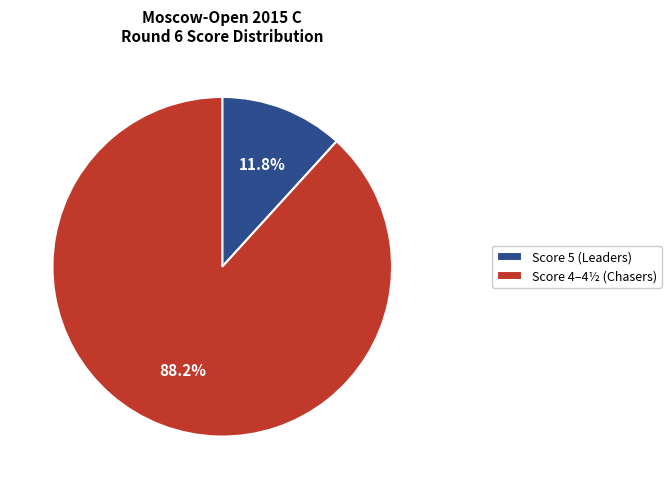

What is the largest slice in the pie chart?

Score 4–4½ (Chasers)